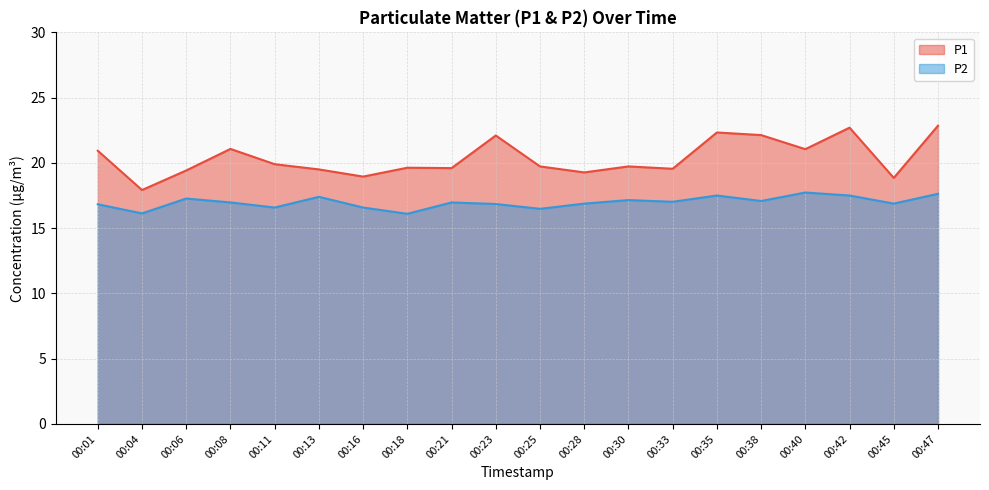

What is the value of the P1 point at the 19th from the left?

18.9